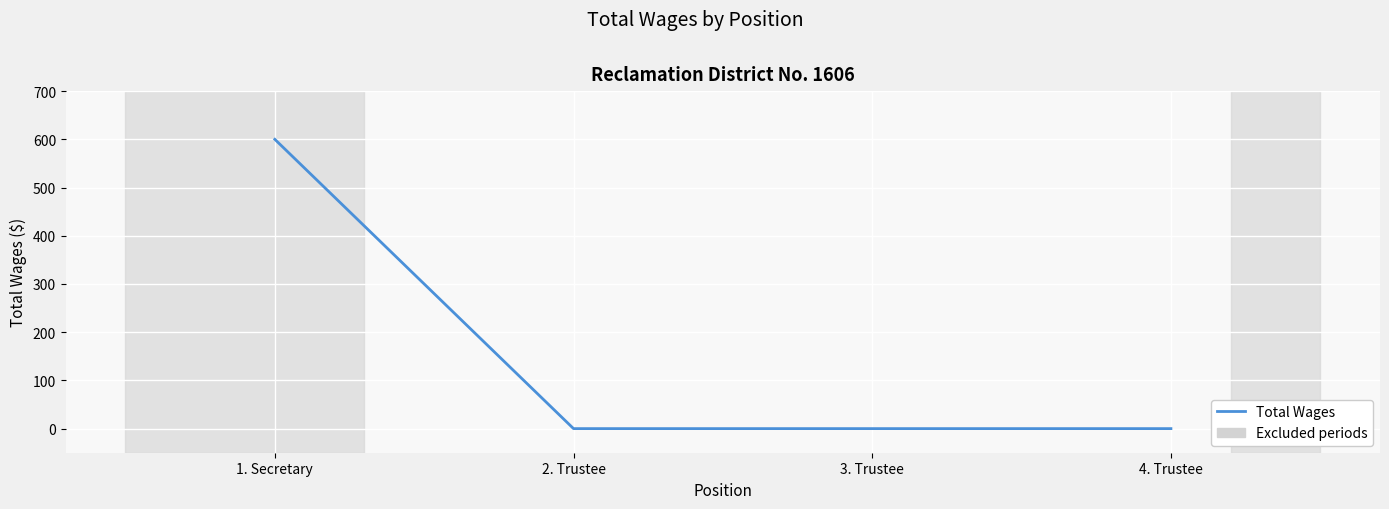

Which has a higher value, 4. Trustee or 1. Secretary?

1. Secretary